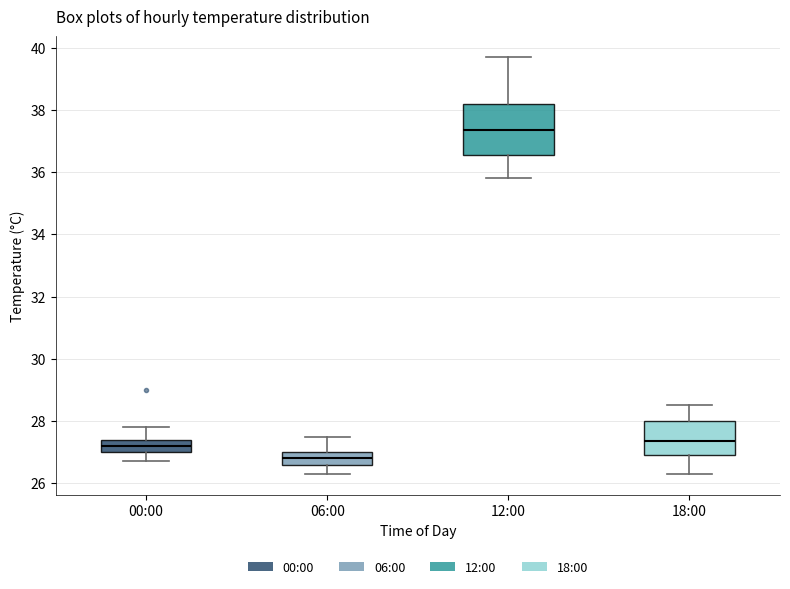

Which box is the tallest, from its lower edge to its upper edge?

12:00